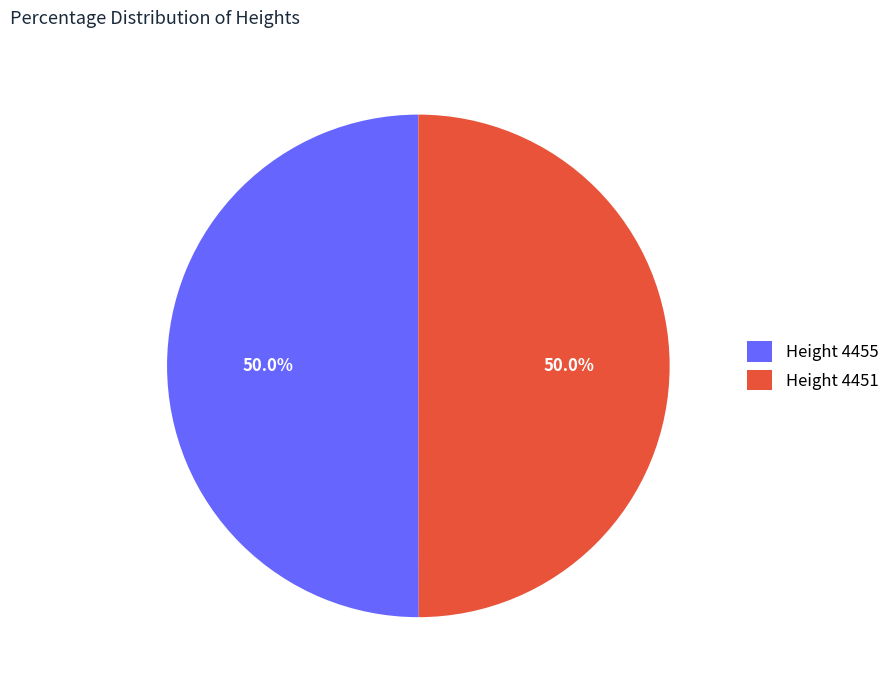

How many segments does this pie chart have?

2